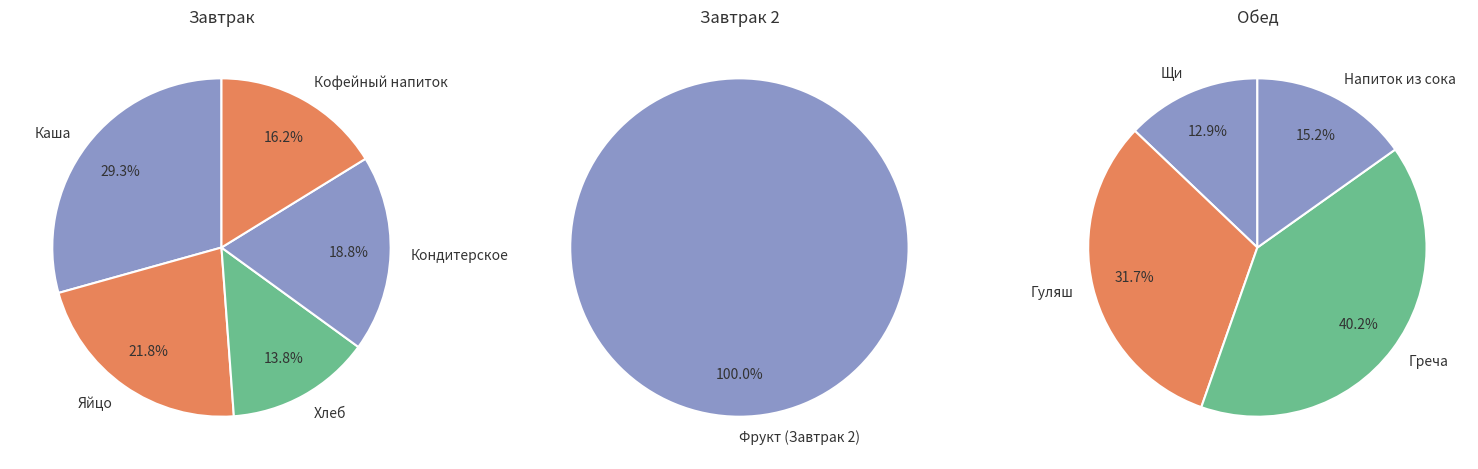

Between Хлеб пшеничный and Кондитерское изделие, which is larger?

Кондитерское изделие